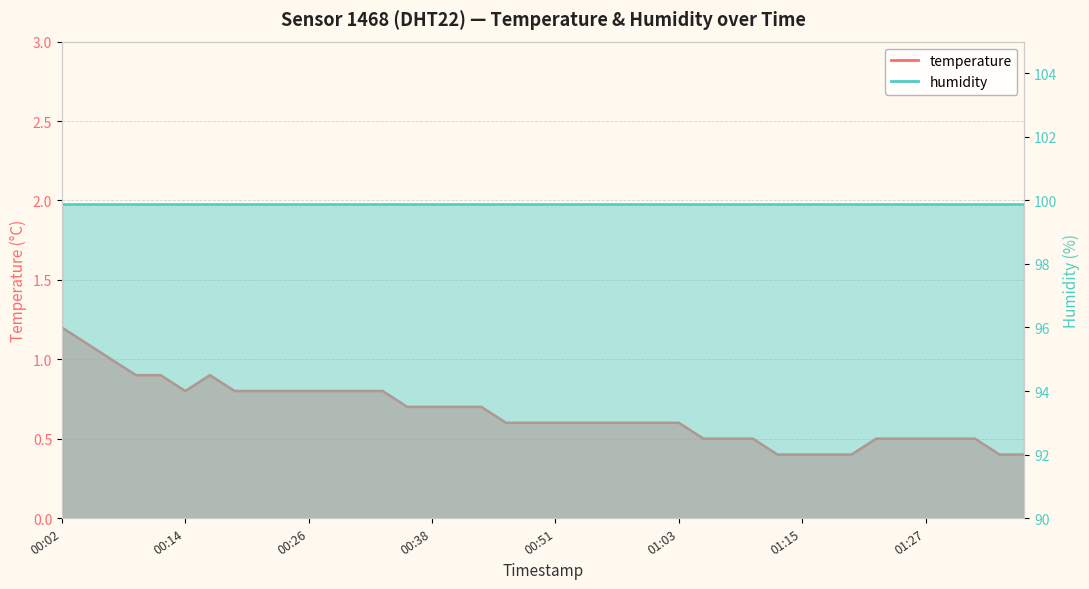

What is the minimum value shown in the chart?

0.4